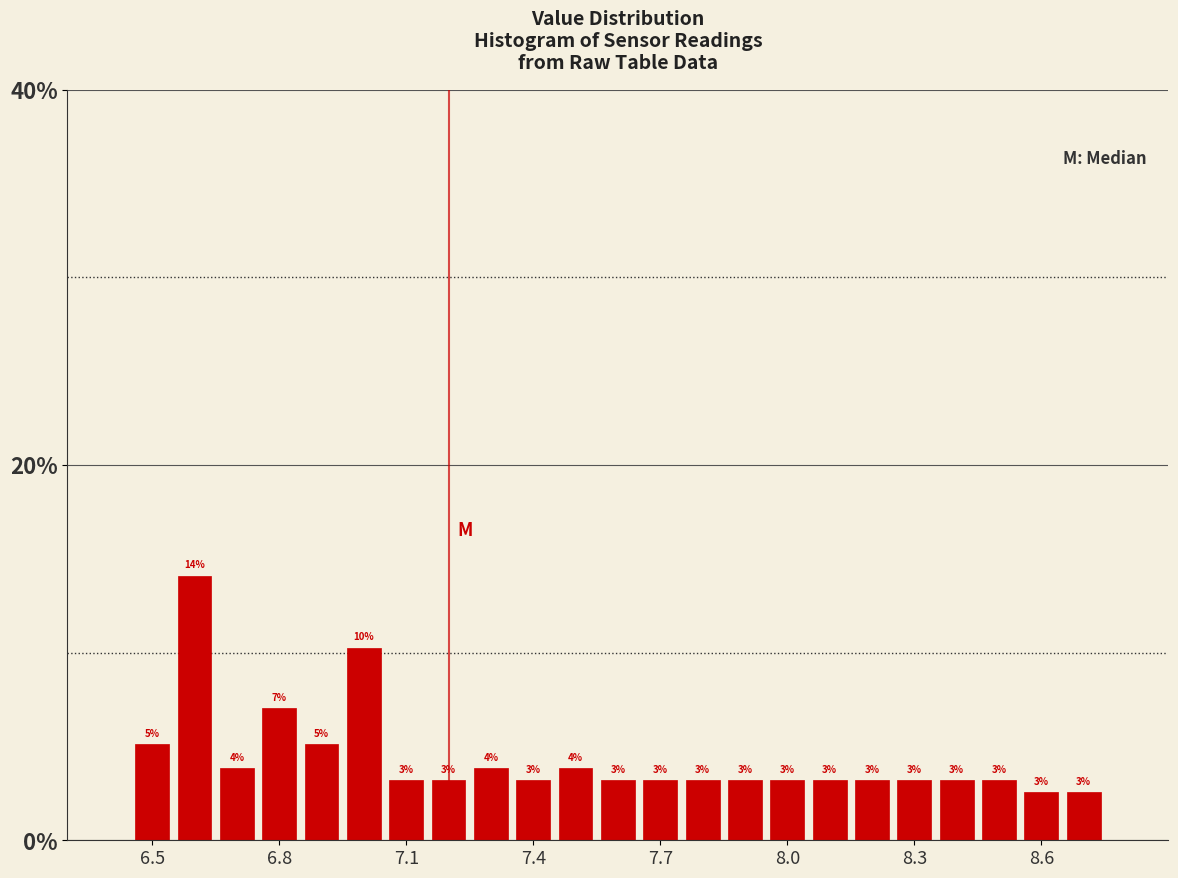

Read against the x-axis, roughly where is the centre of the tallest bar?

6.60